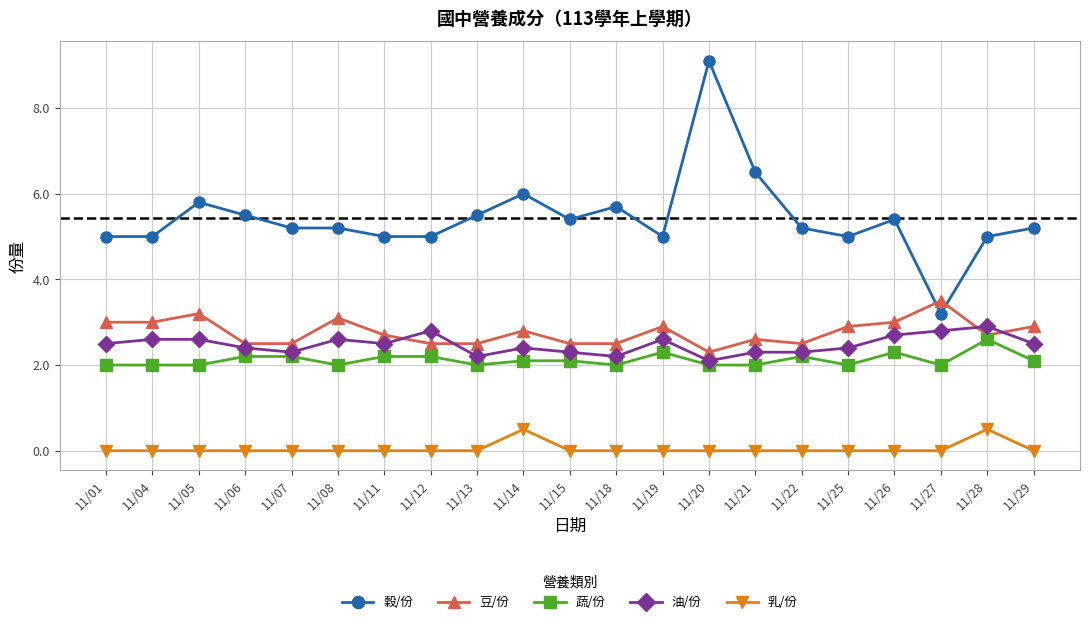

What is the maximum value shown in the chart?

9.1